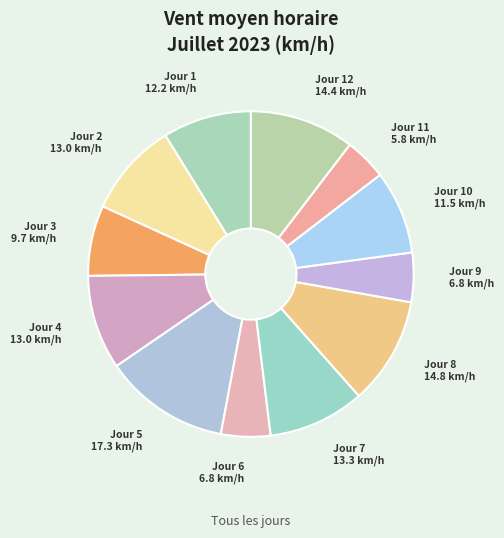

Which category has the smallest portion of the pie?

Jour 11